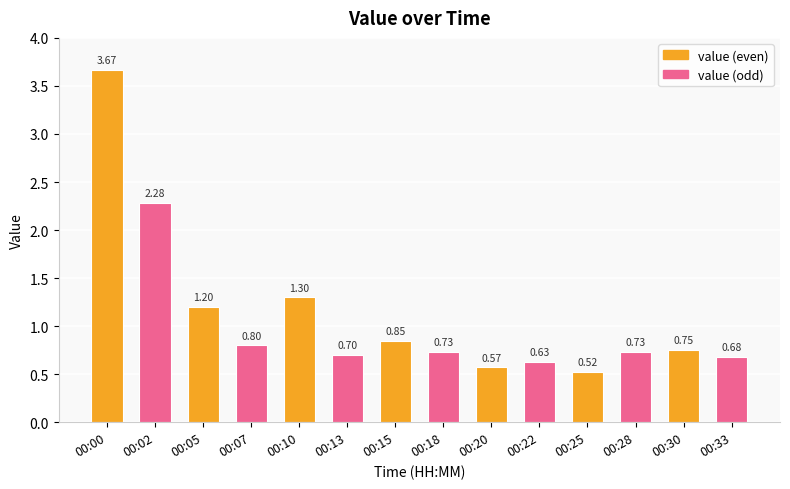

The value at 00:30 is 0.2. True or false?

False